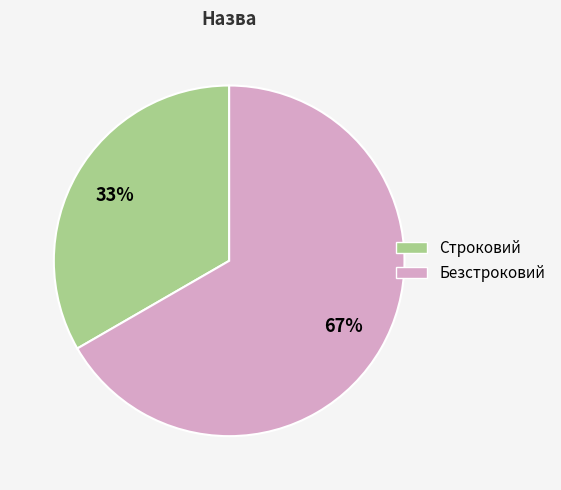

To the nearest percent, what percentage of the pie is Безстроковий?

67%